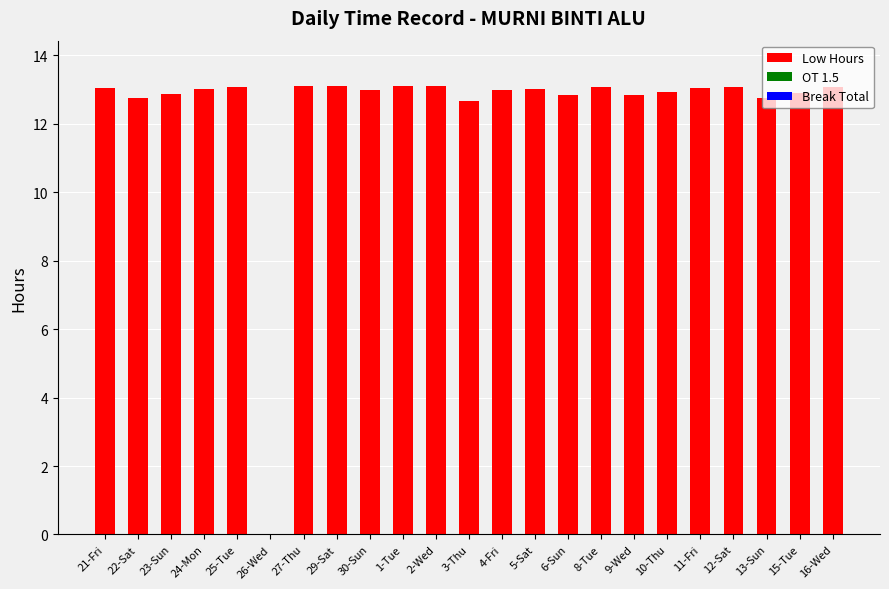

Which has a higher value, 13-Sun or 2-Wed?

2-Wed